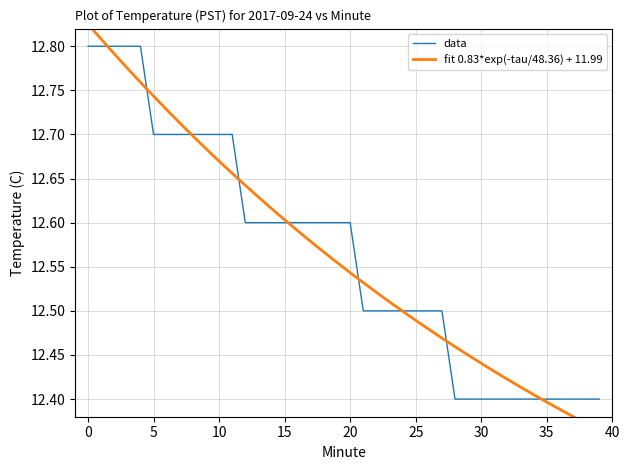

Does the chart display data point markers on the line(s)?

No